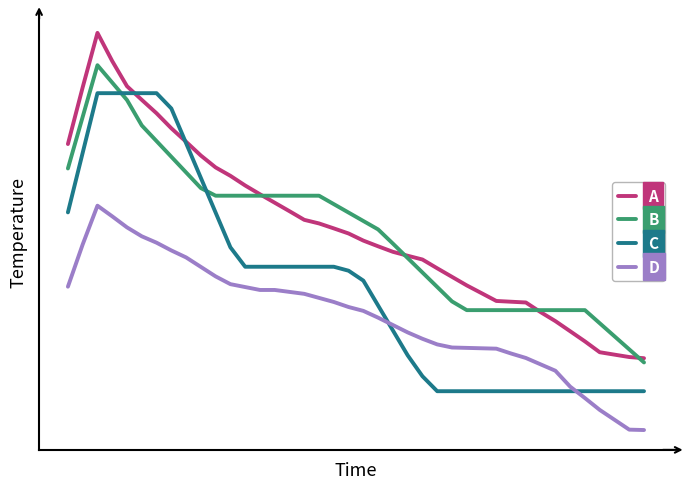

What are all the series names shown in the legend?

A, B, C, D